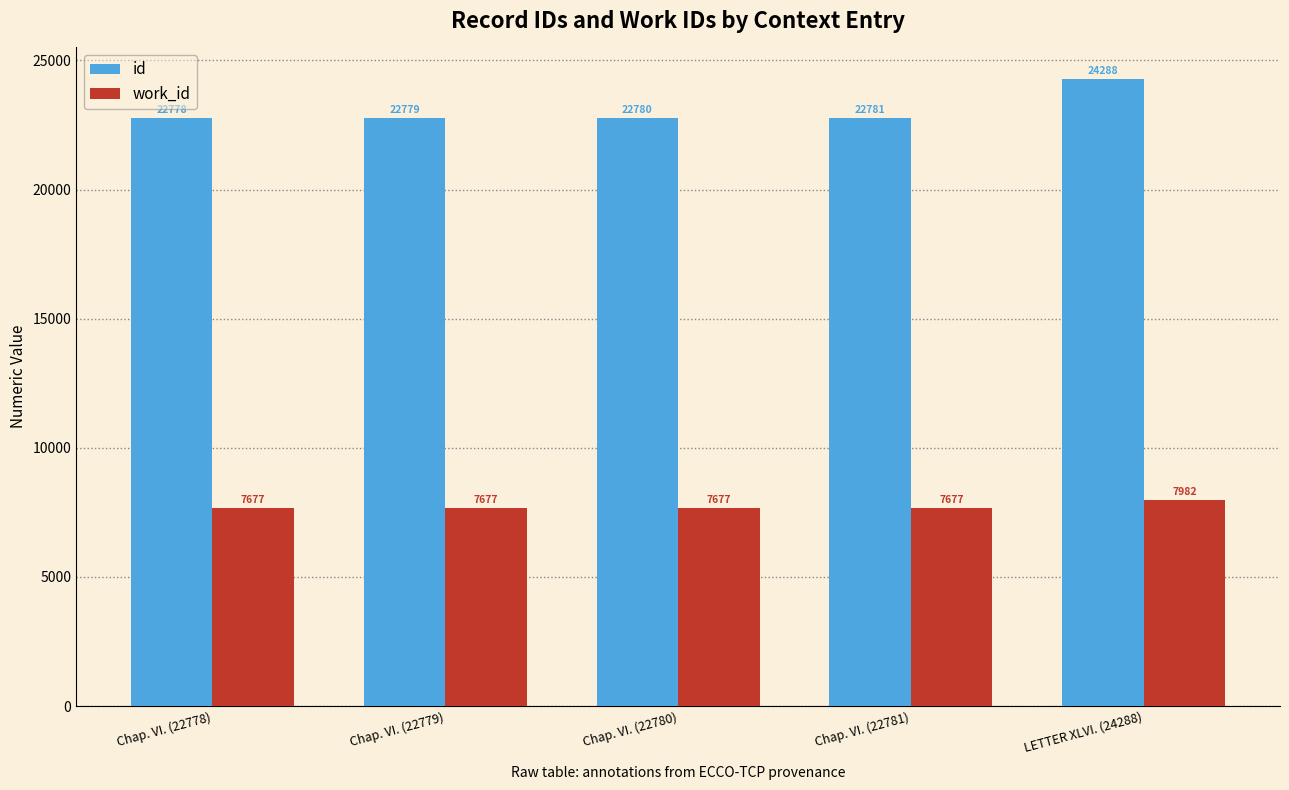

What is the label of the 5th bar from the right?

Chap. VI. (22778)